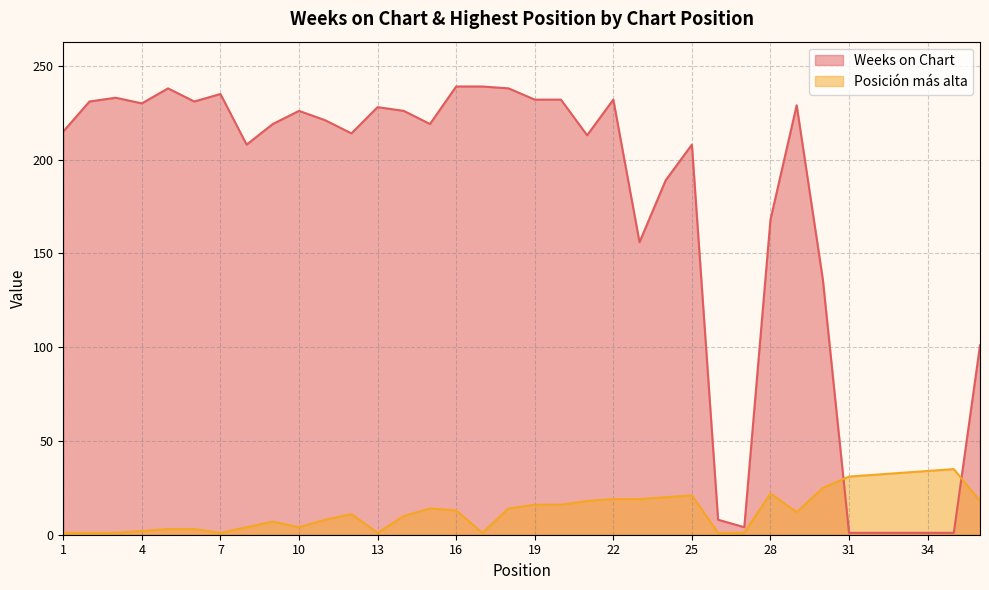

Reading left to right, transcribe all the data shown in this chart.

Weeks on Chart: 215	231	233	230	238	231	235	208	219	226	221	214	228	226	219	239	239	238	232	232	213	232	156	189	208	8	4	168	229	136	1	1	1	1	1	101
Posición más alta: 1	1	1	2	3	3	1	4	7	4	8	11	1	10	14	13	1	14	16	16	18	19	19	20	21	1	1	22	12	25	31	32	33	34	35	18